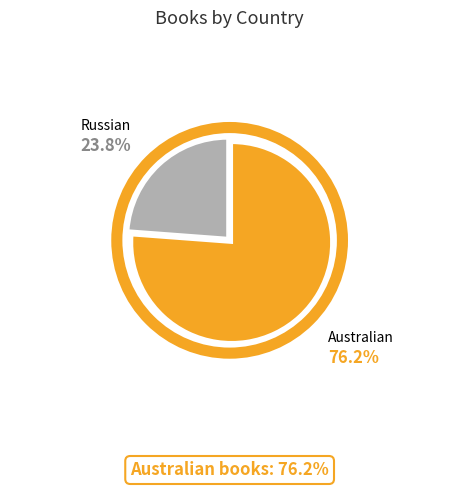

Rank the categories by value from highest to lowest.

Australian, Russian